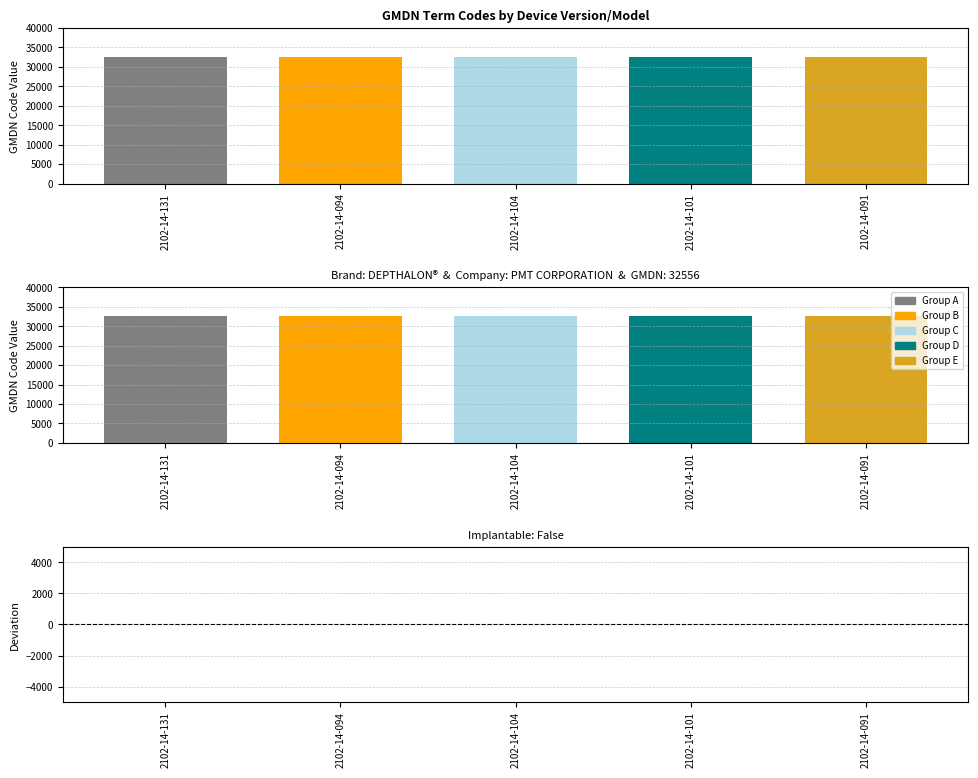

Are the bars grouped side by side (vs. stacked)?

Yes